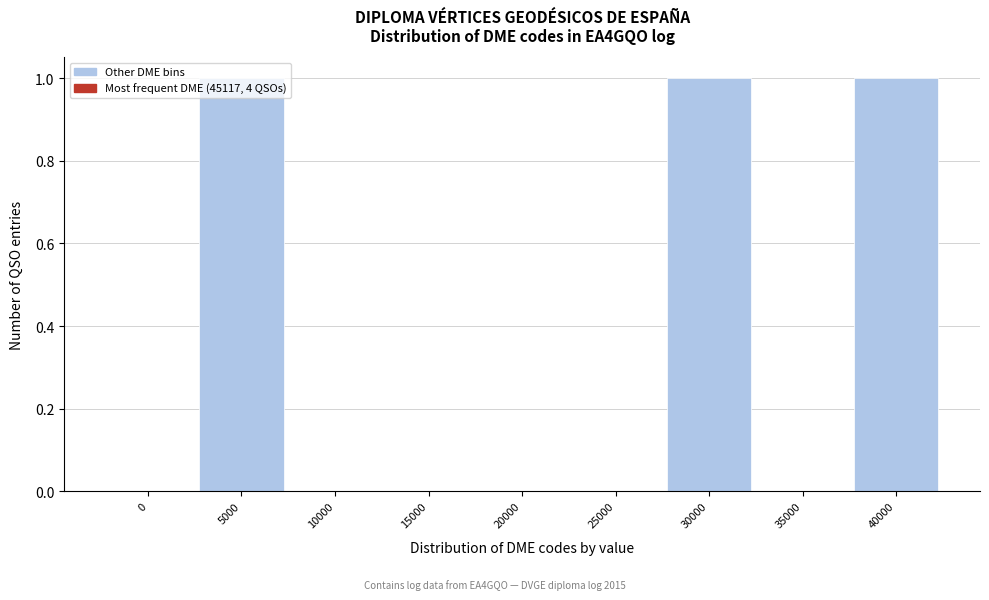

The value at 30000 is 1. True or false?

True